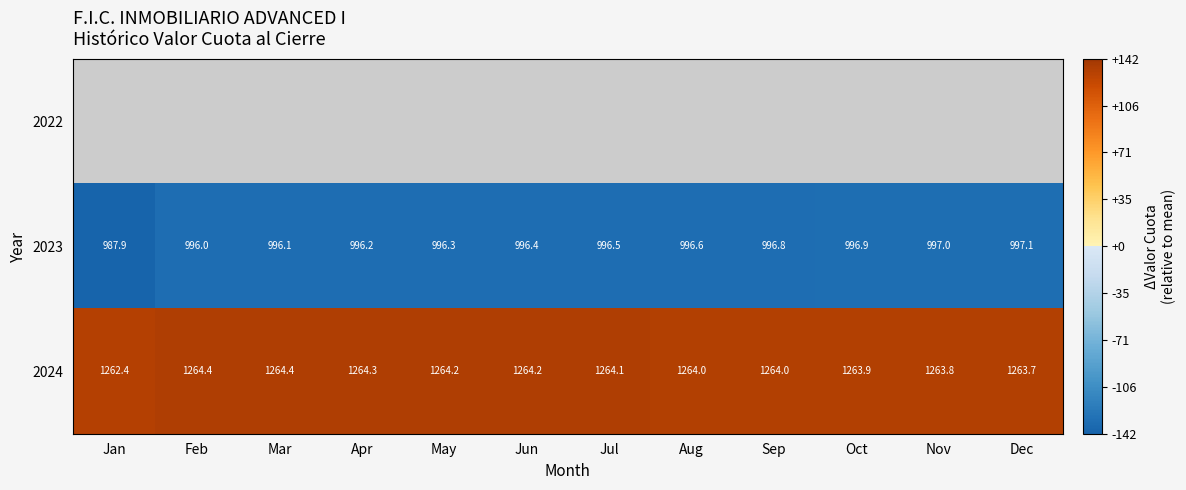

Which category has the highest value in the 2023 series?

Dec